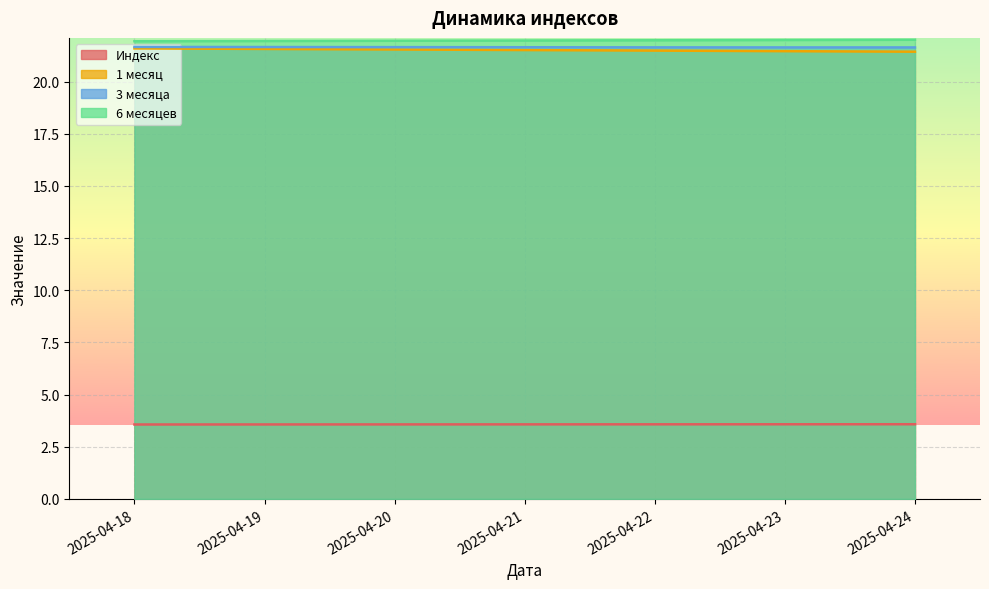

True or false: 1 месяц has a value of 21.5 at 2025-04-21.

True